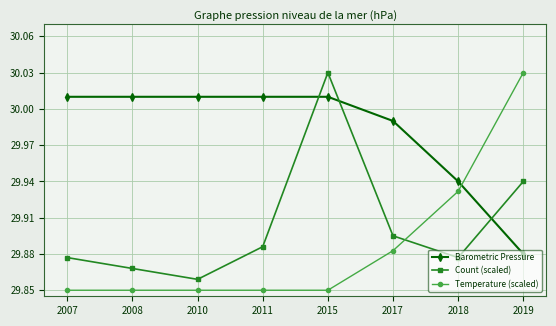

At which label does Count (scaled) reach its peak?

2015